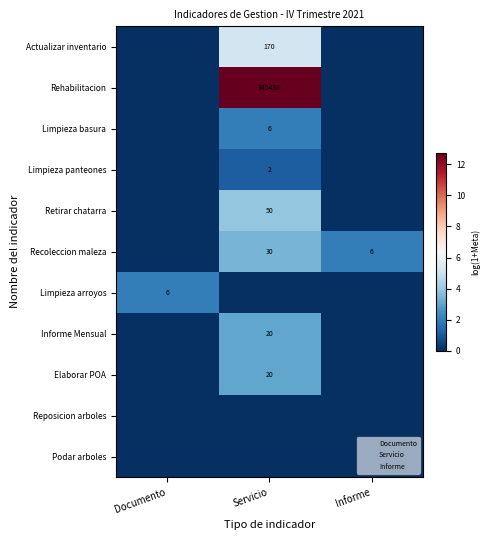

What is the greatest value displayed?

12.8